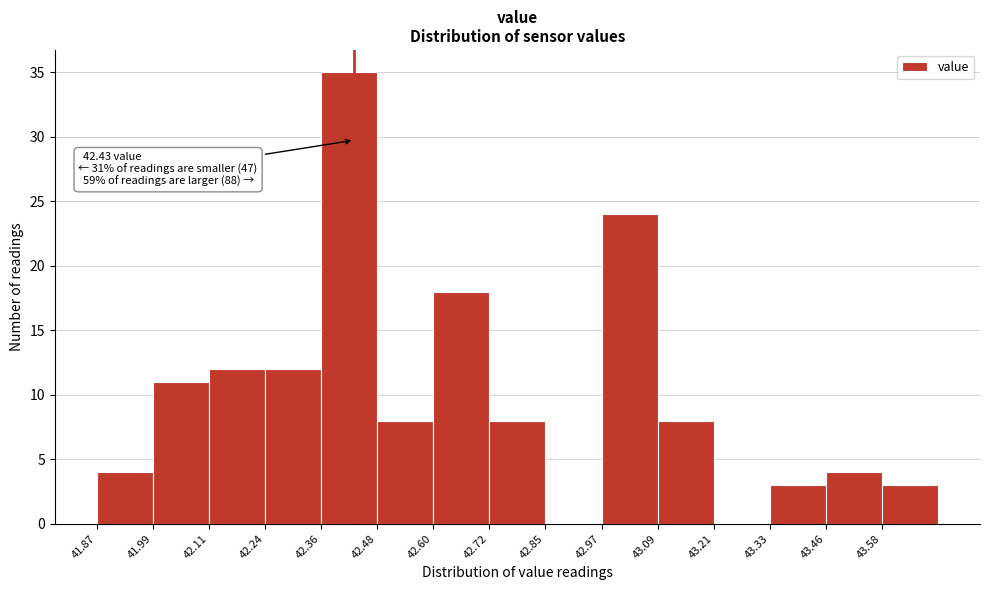

Which range on the x-axis has the tallest bar?

42.358 to 42.480